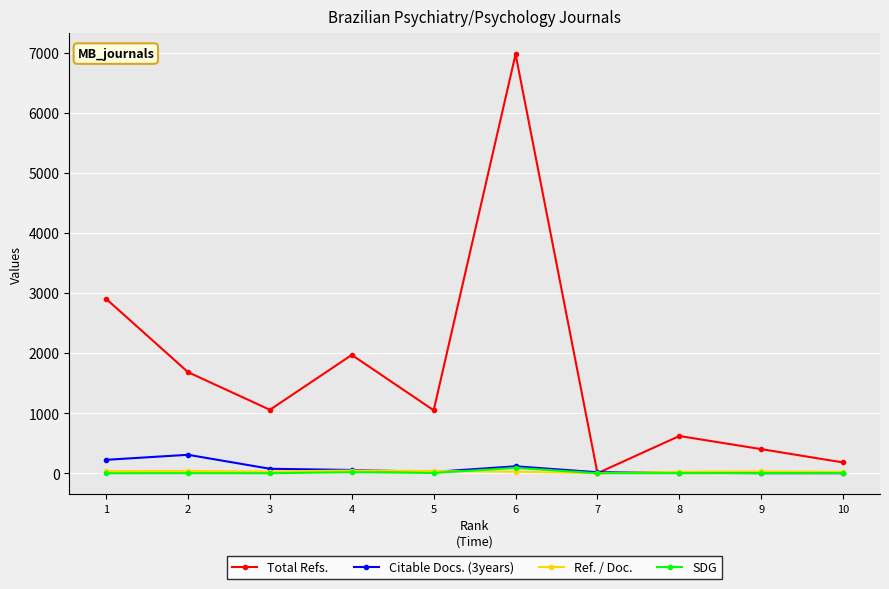

True or false: Ref. / Doc. has more than 0 points higher than both neighbors.

True